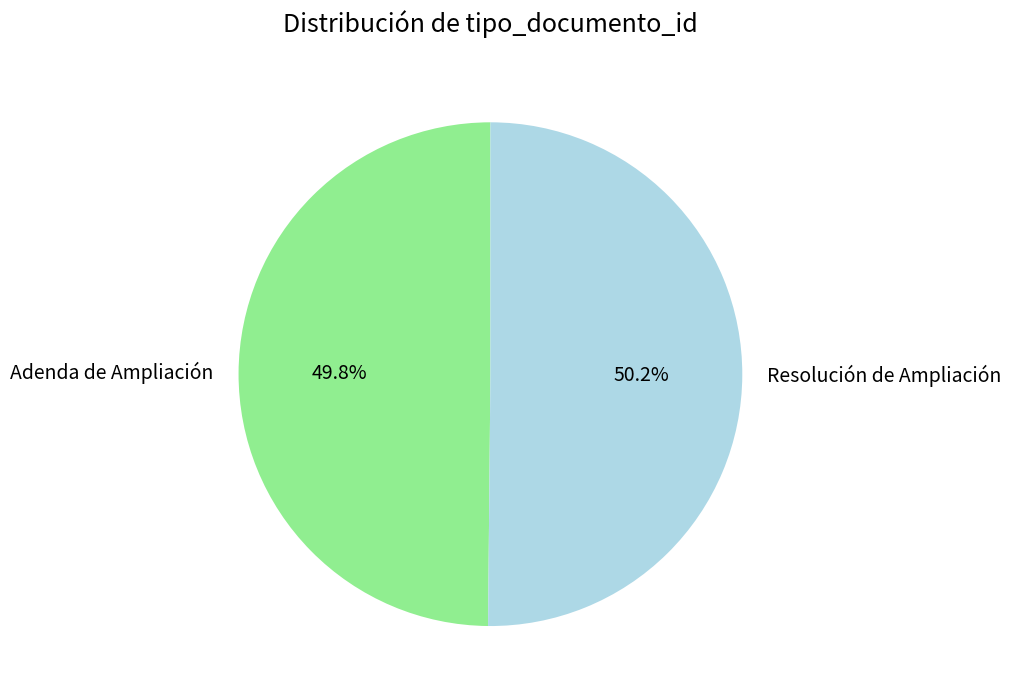

Is there any slice that represents more than half of the pie?

Yes